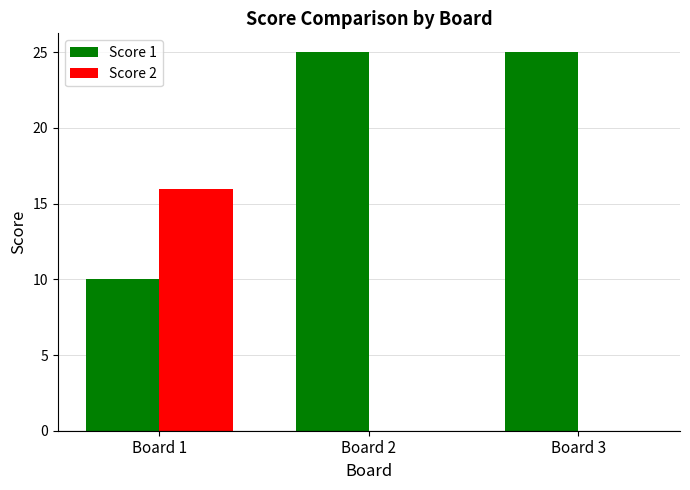

What are all the series names shown in the legend?

Score 1, Score 2